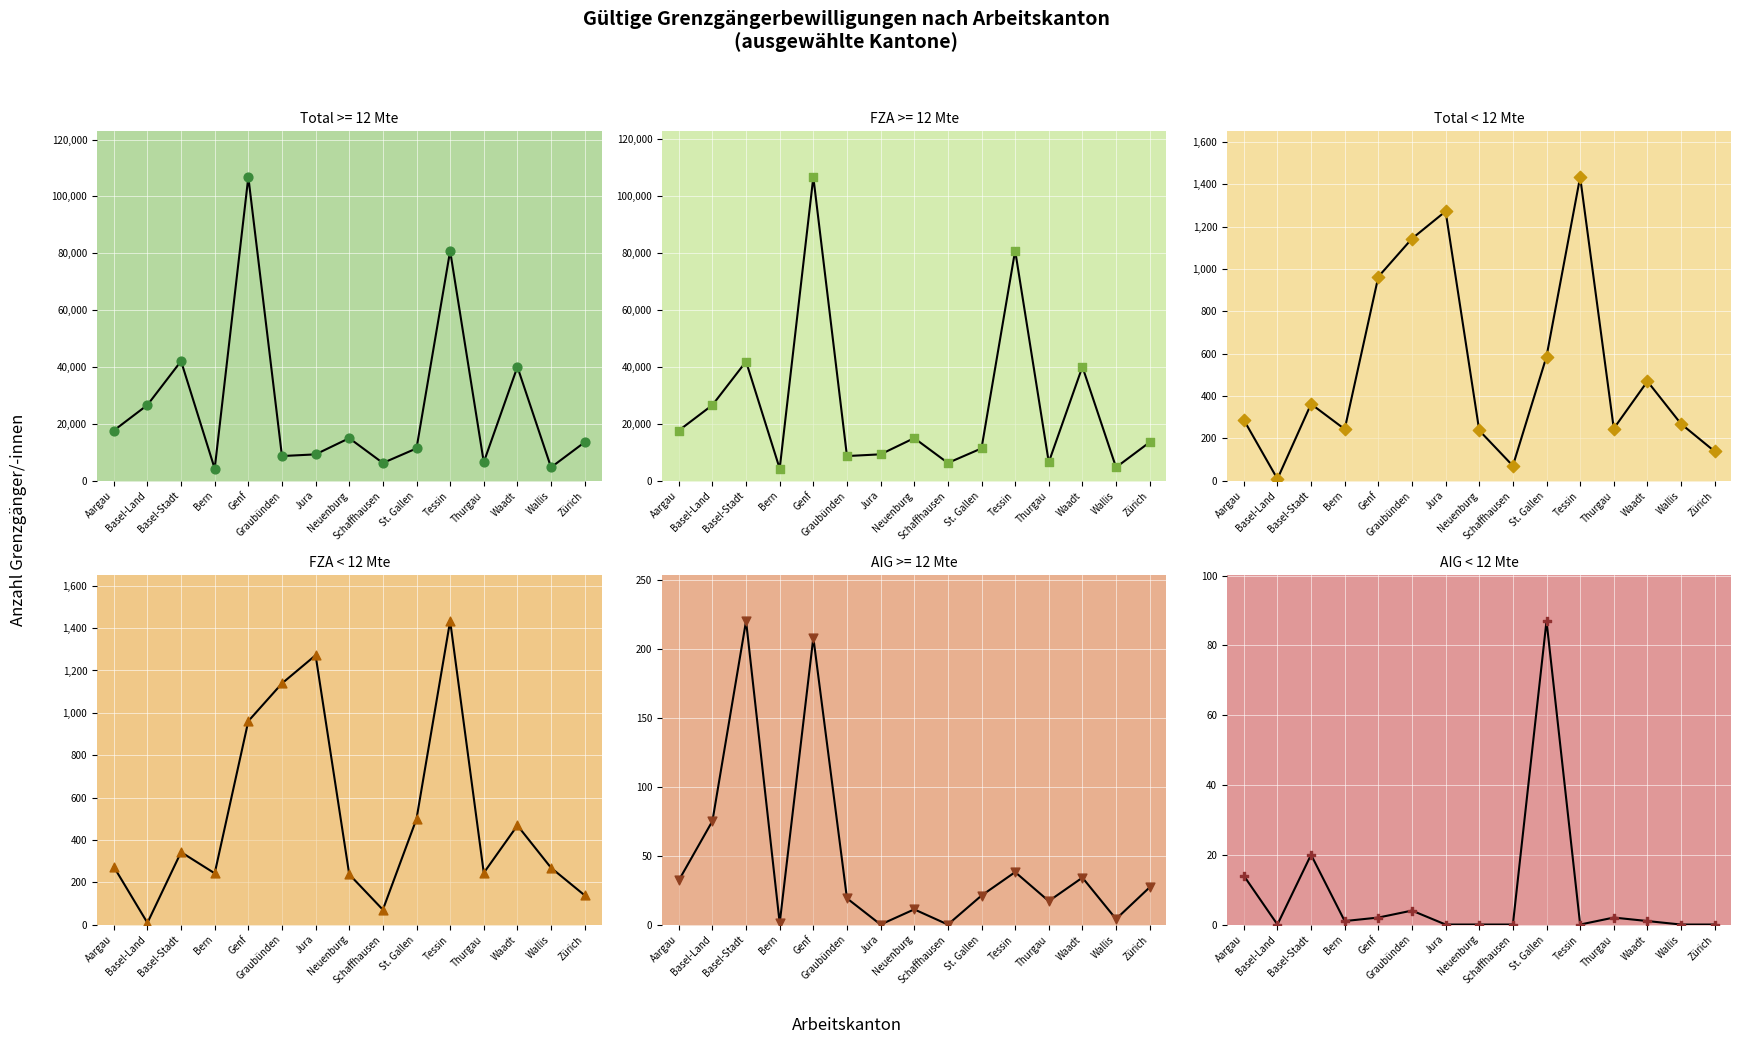

Which series has the widest spread of Y values?

Total >= 12 Mte